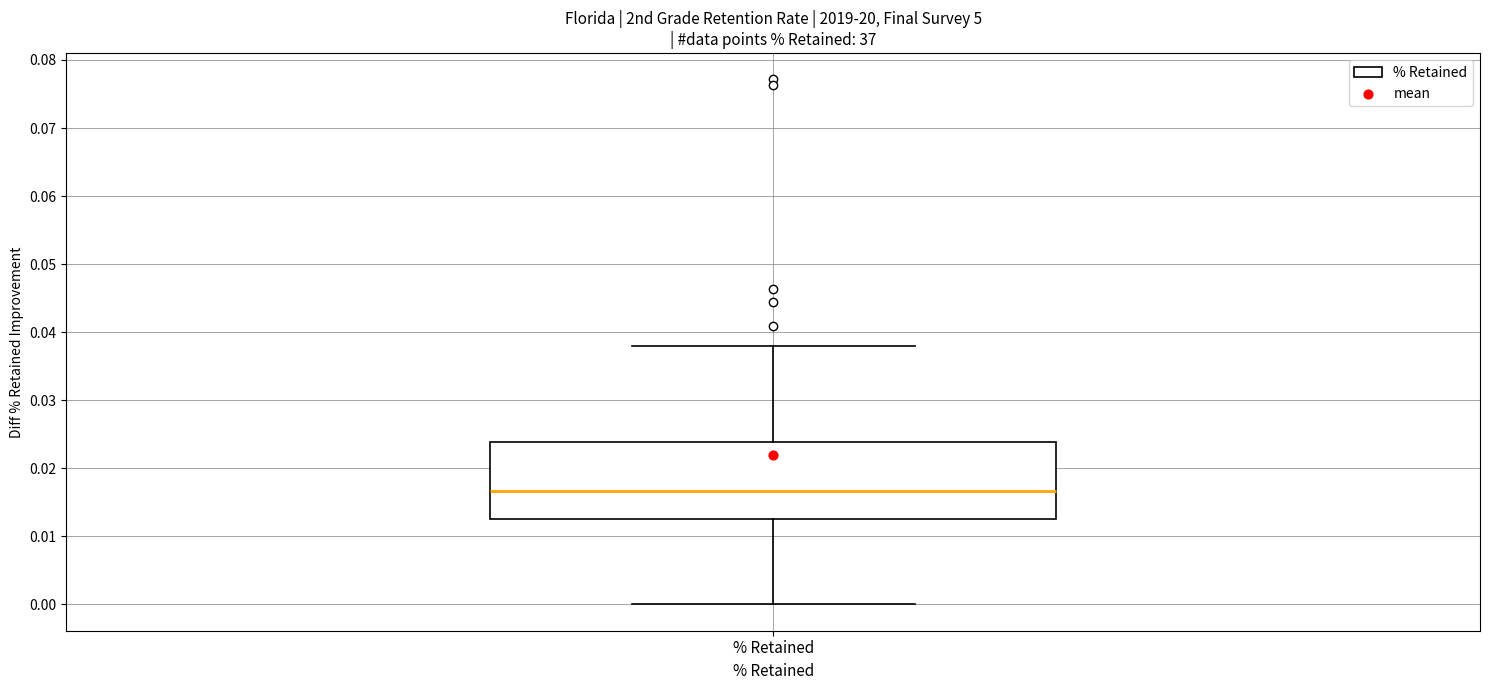

Transcribe this box plot: give where the median line is, the range the box spans, and where the two whiskers end, as read against the y-axis. The values are not printed on the chart, so give them approximately, as read against the axis.

median 0.017, box 0.013 to 0.024, whiskers 0.000 to 0.038